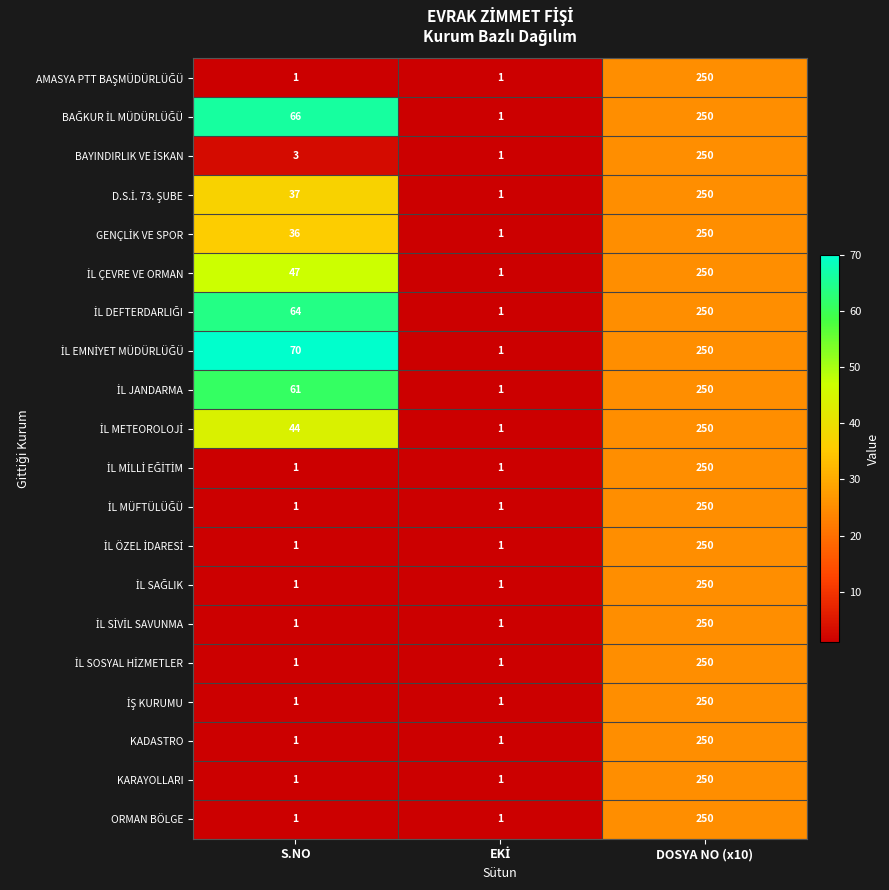

How many distinct data groups are displayed?

20